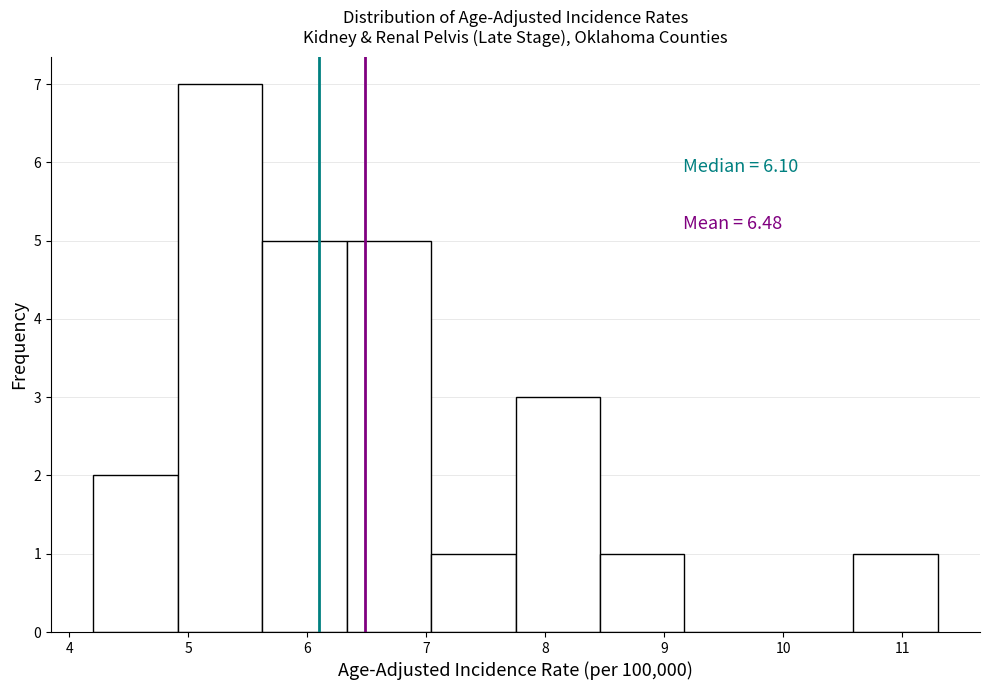

Over which range of the x-axis is the bar tallest?

4.91 to 5.62